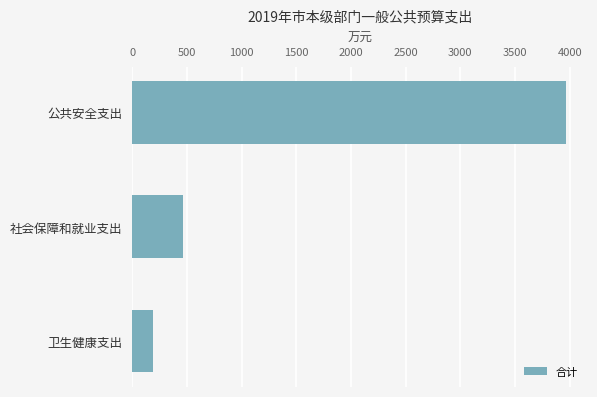

List the labels in order of value, largest first.

公共安全支出, 社会保障和就业支出, 卫生健康支出